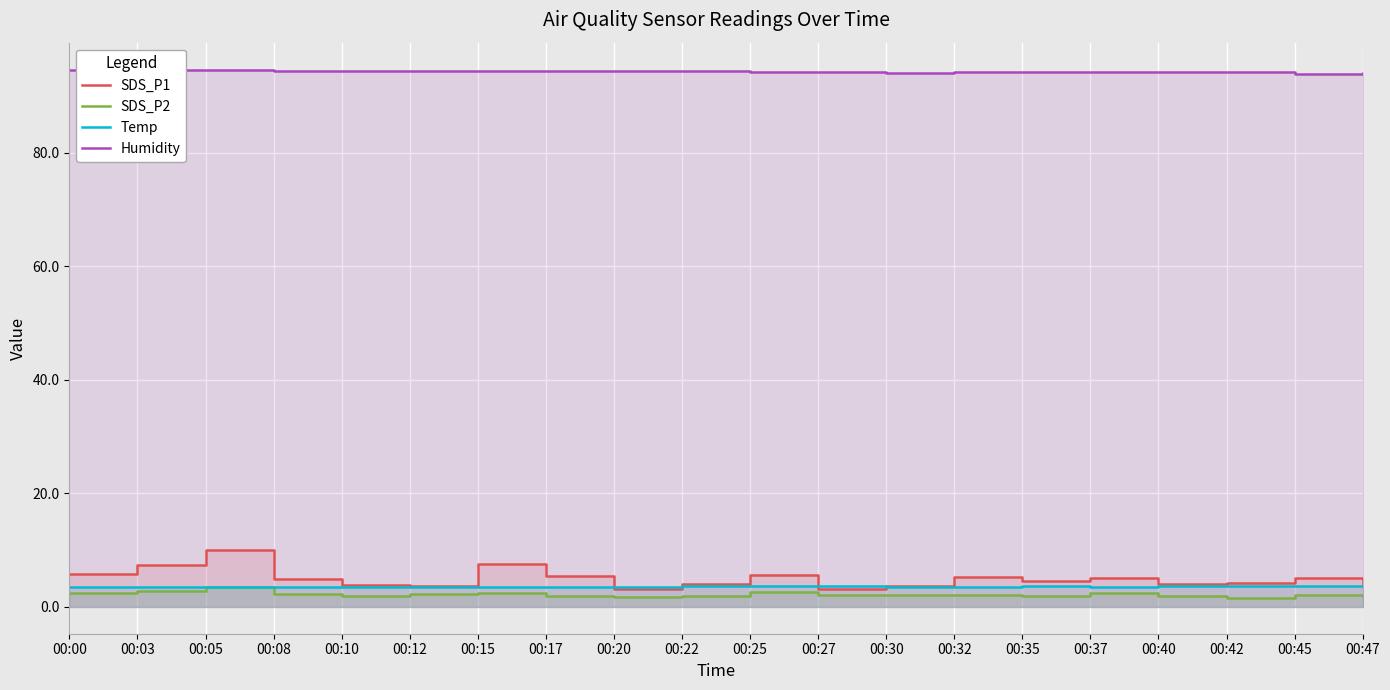

What is the value of the Temp point at the 16th from the left?

3.5